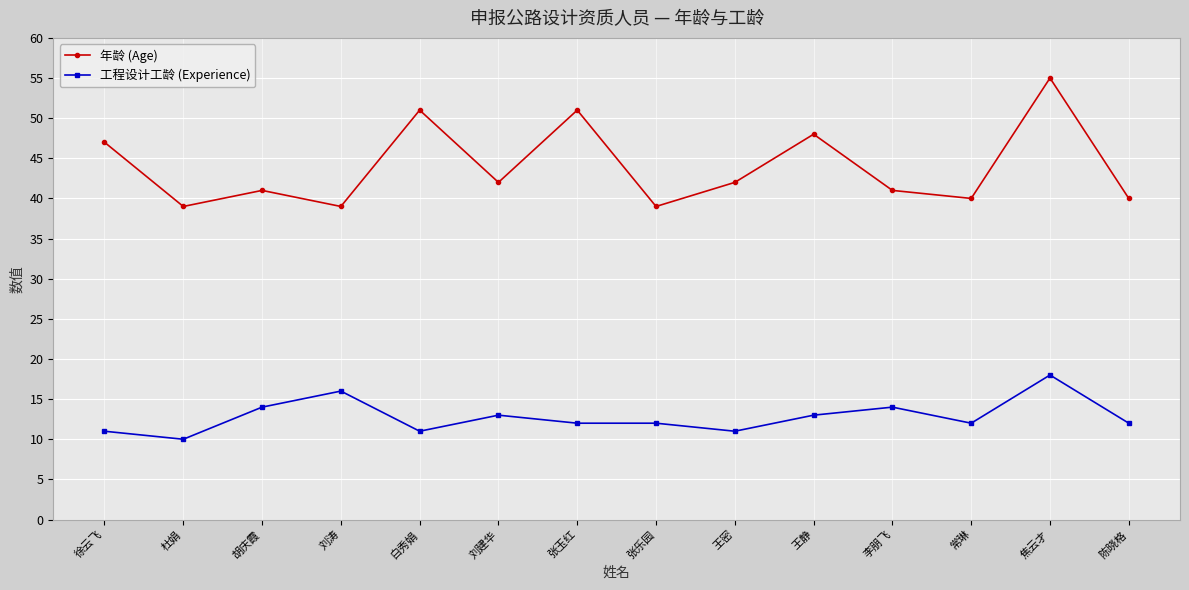

True or false: 年龄 (Age) and 工程设计工龄 (Experience) intersect in this chart.

False